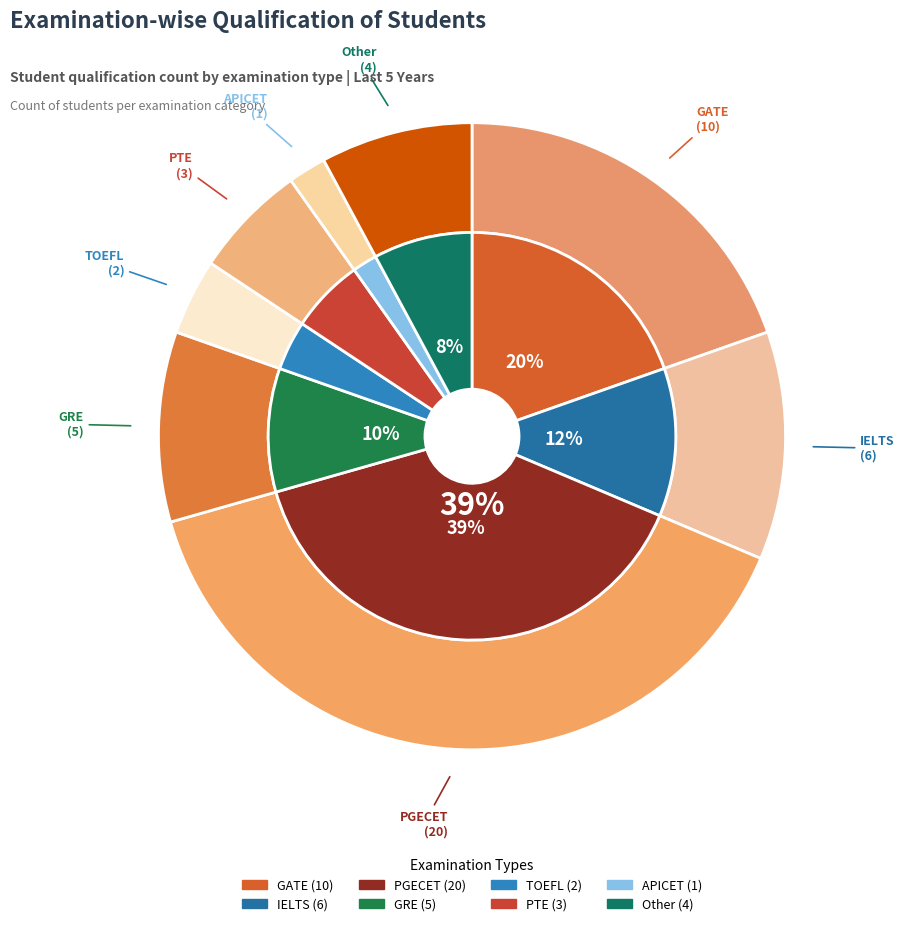

How many segments does this pie chart have?

8